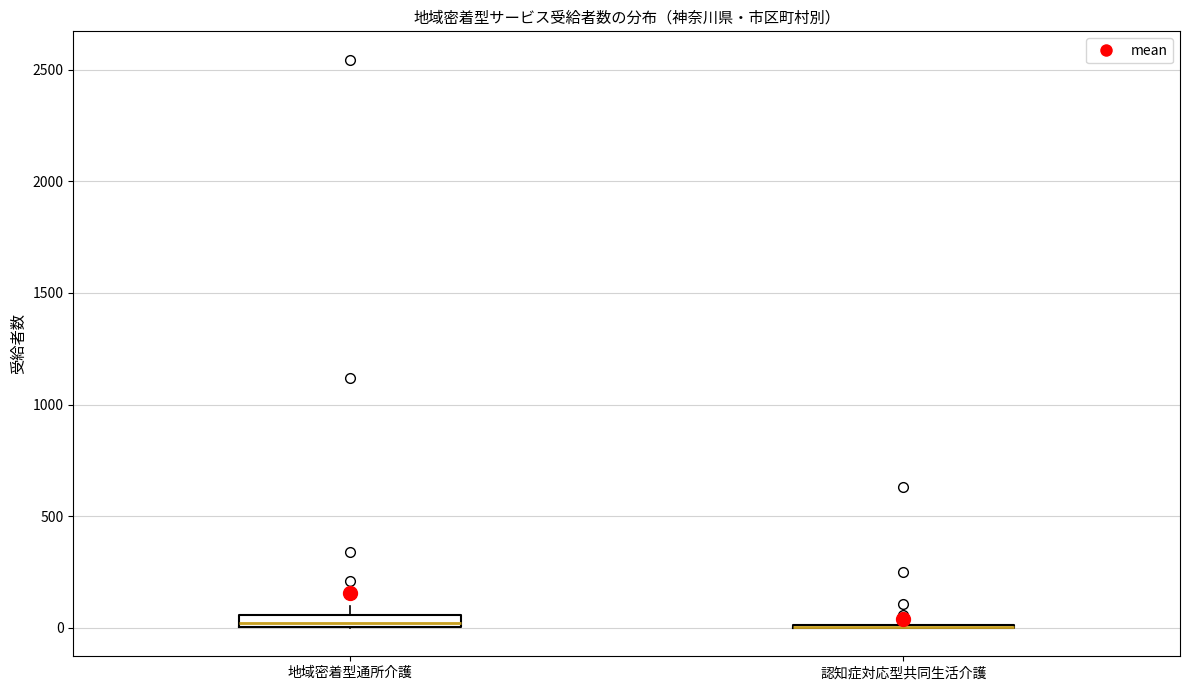

Where is the lower edge of the box for 地域密着型通所介護 on the y-axis? The values are not printed on the chart, so give them approximately, as read against the axis.

0